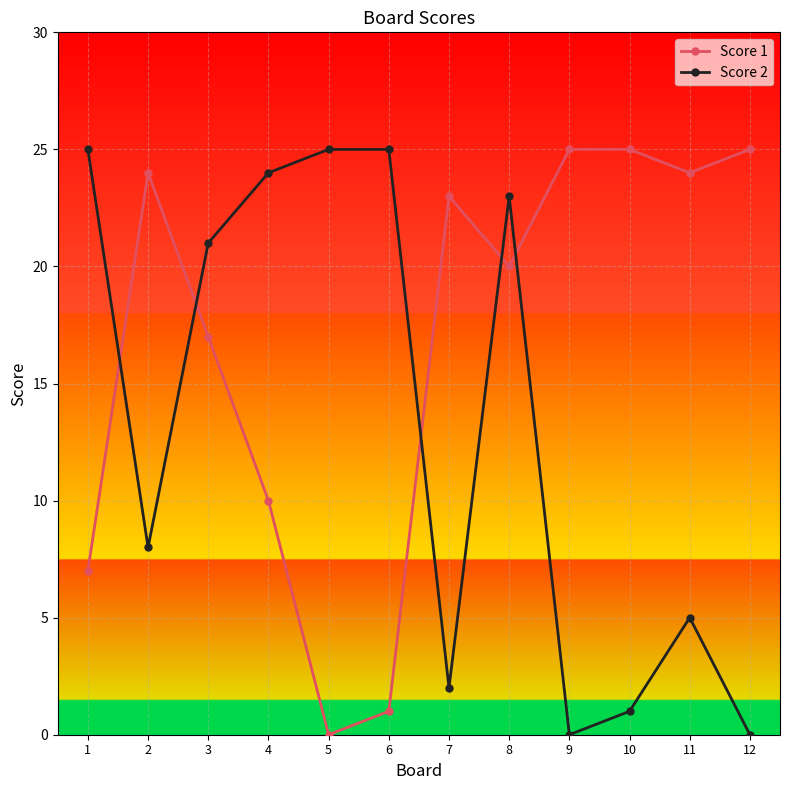

After their last crossing, which series has the higher values: Score 2 or Score 1?

Score 1